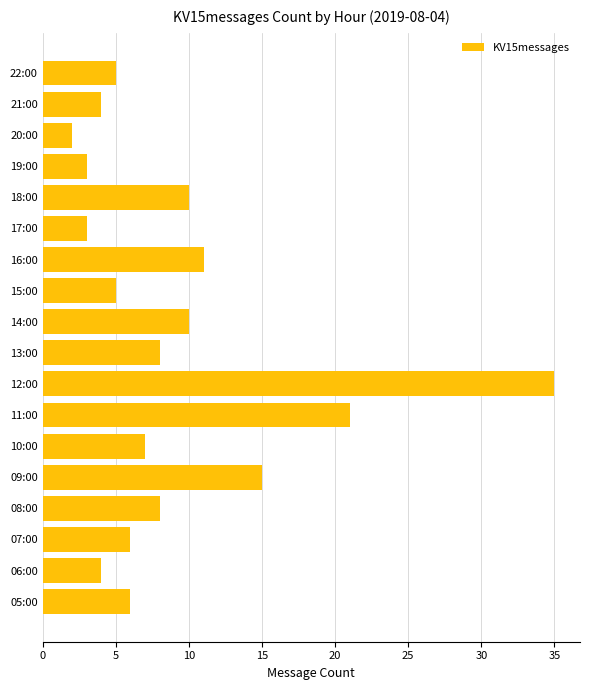

What is the sum of all values?

163